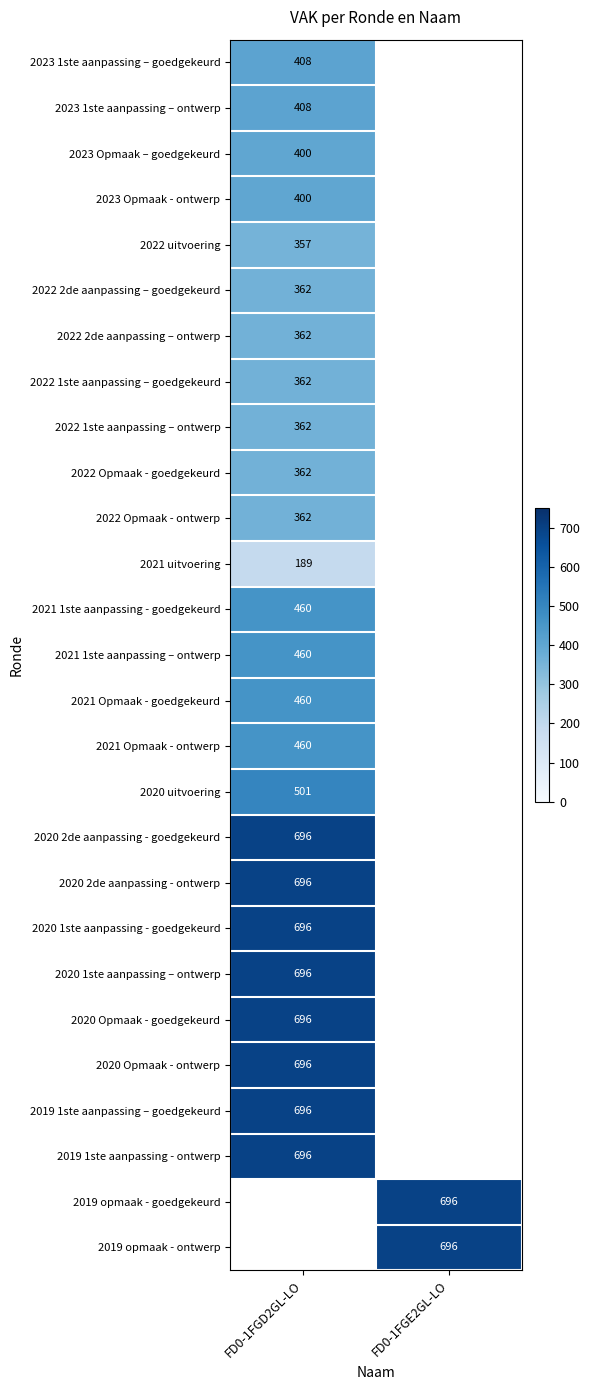

Is it true that 2022 1ste aanpassing – ontwerp equals 362 at FD0-1FGD2GL-LO?

True